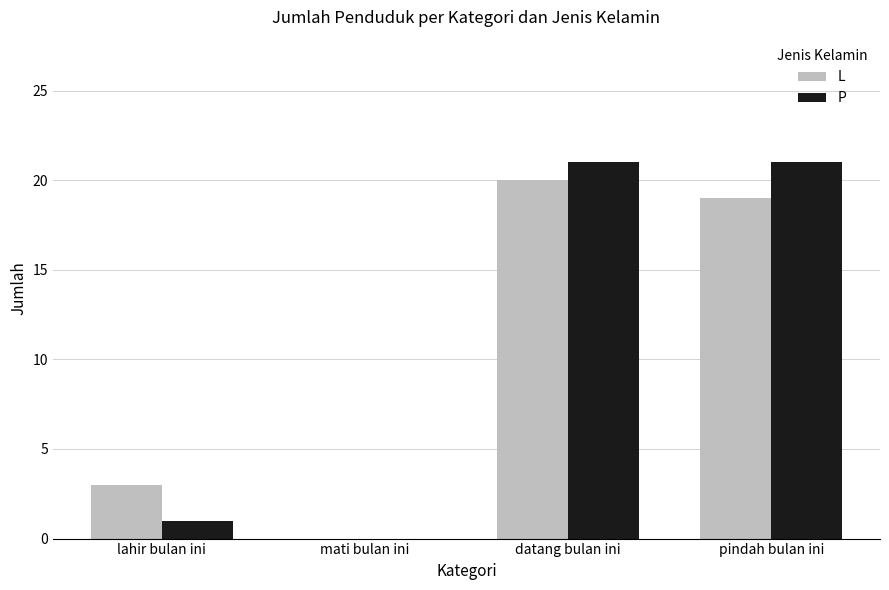

What is the sum of the P values at pindah bulan ini and datang bulan ini?

42